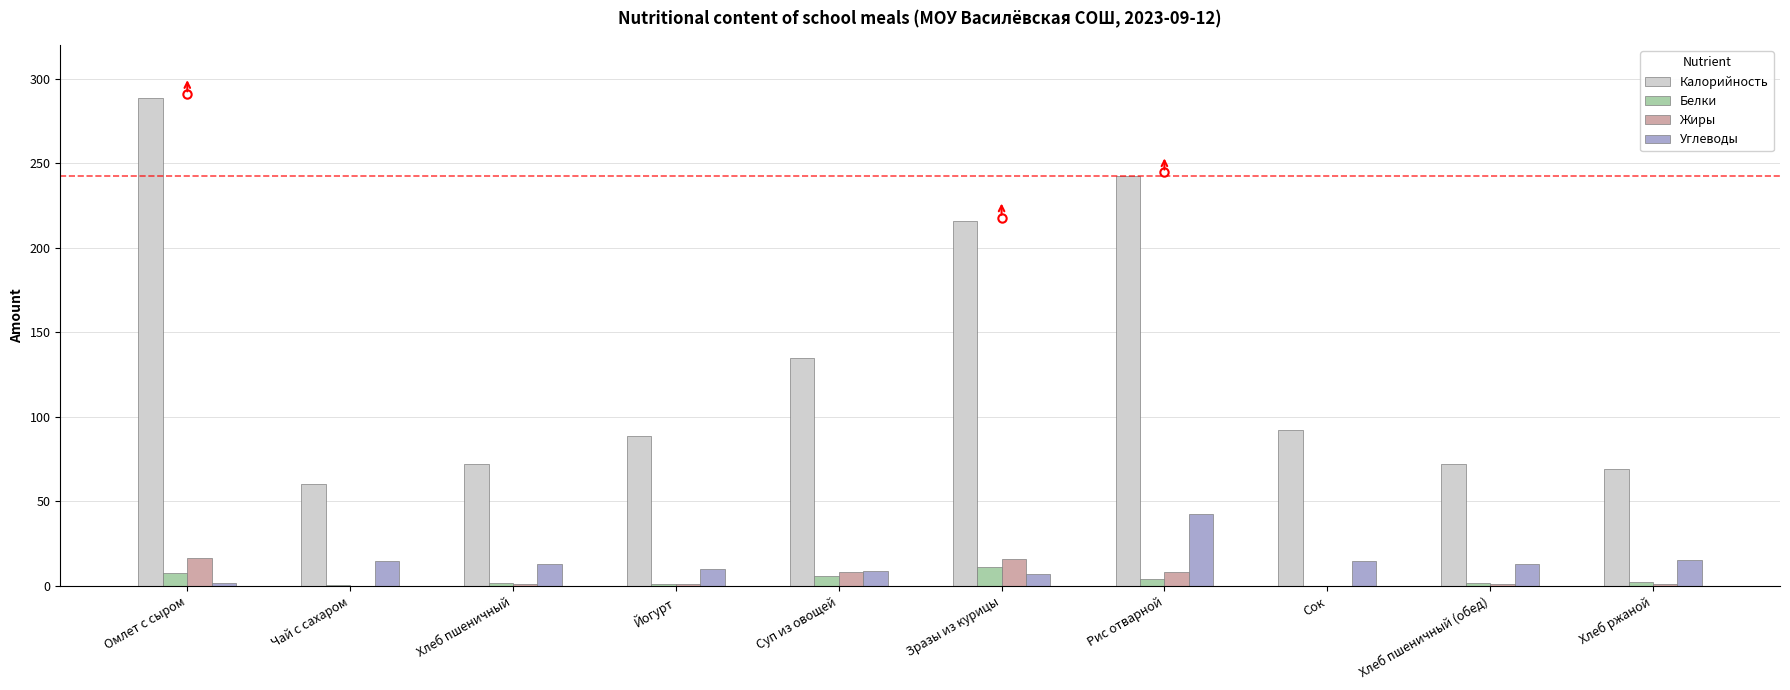

What is the maximum value for Калорийность?

289.0